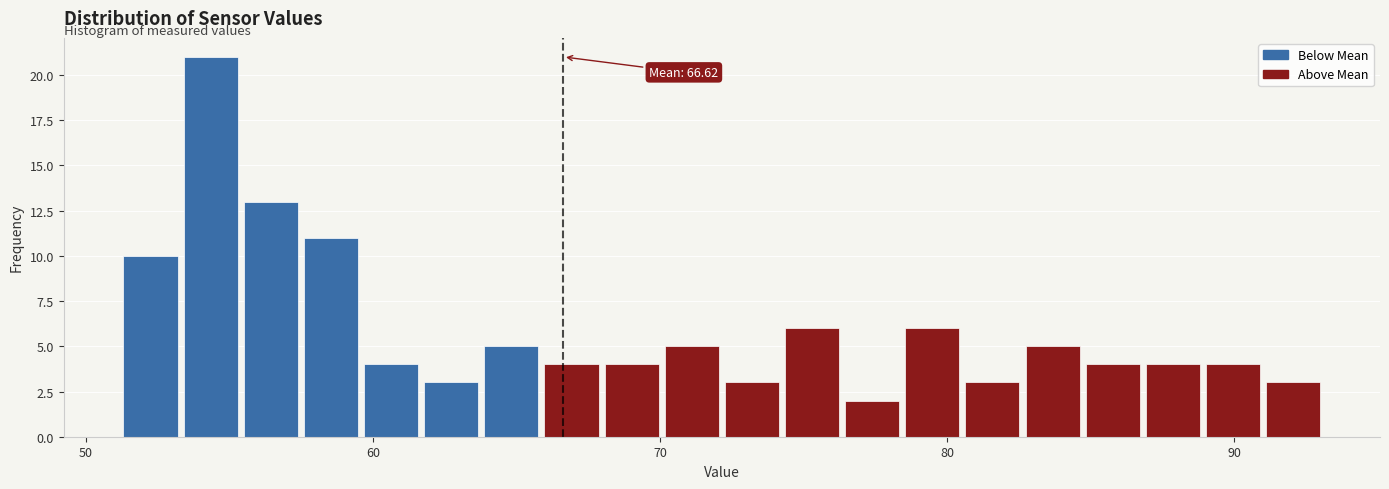

Read against the x-axis, roughly where is the centre of the tallest bar?

54